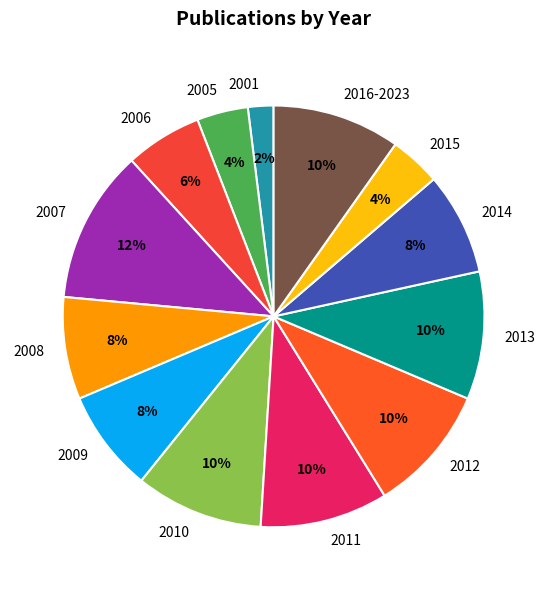

What percentage is the 2006 slice, to the nearest percent?

6%